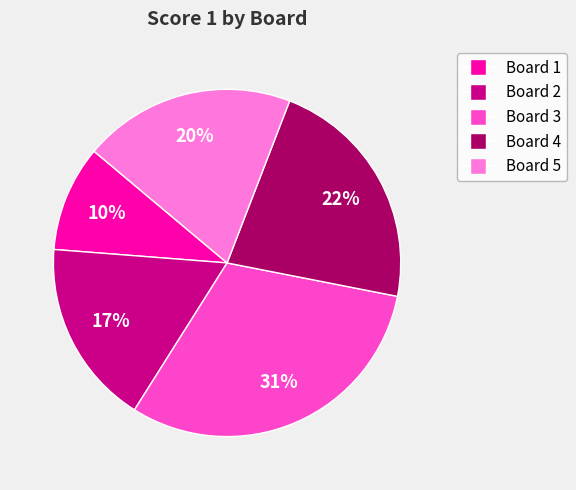

The Board 3 slice represents 17% of the pie. True or false?

False